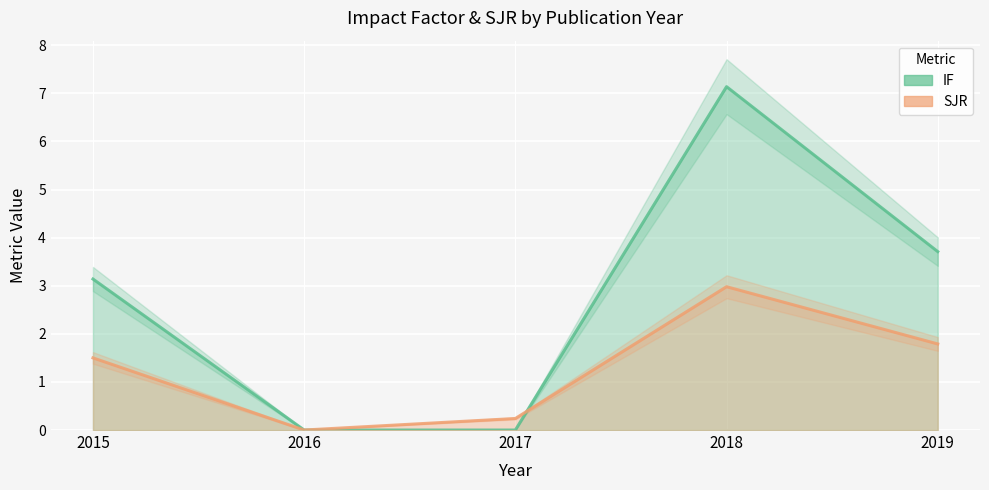

Is the value of SJR at 2019 greater than the value of IF at 2017?

Yes